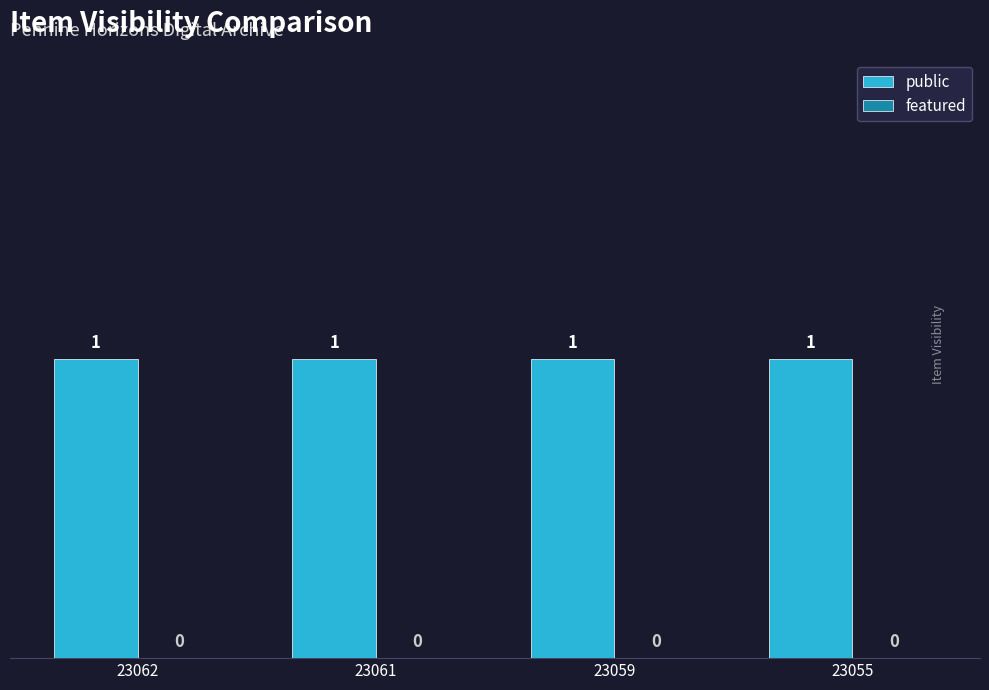

What are all the series names shown in the legend?

public, featured